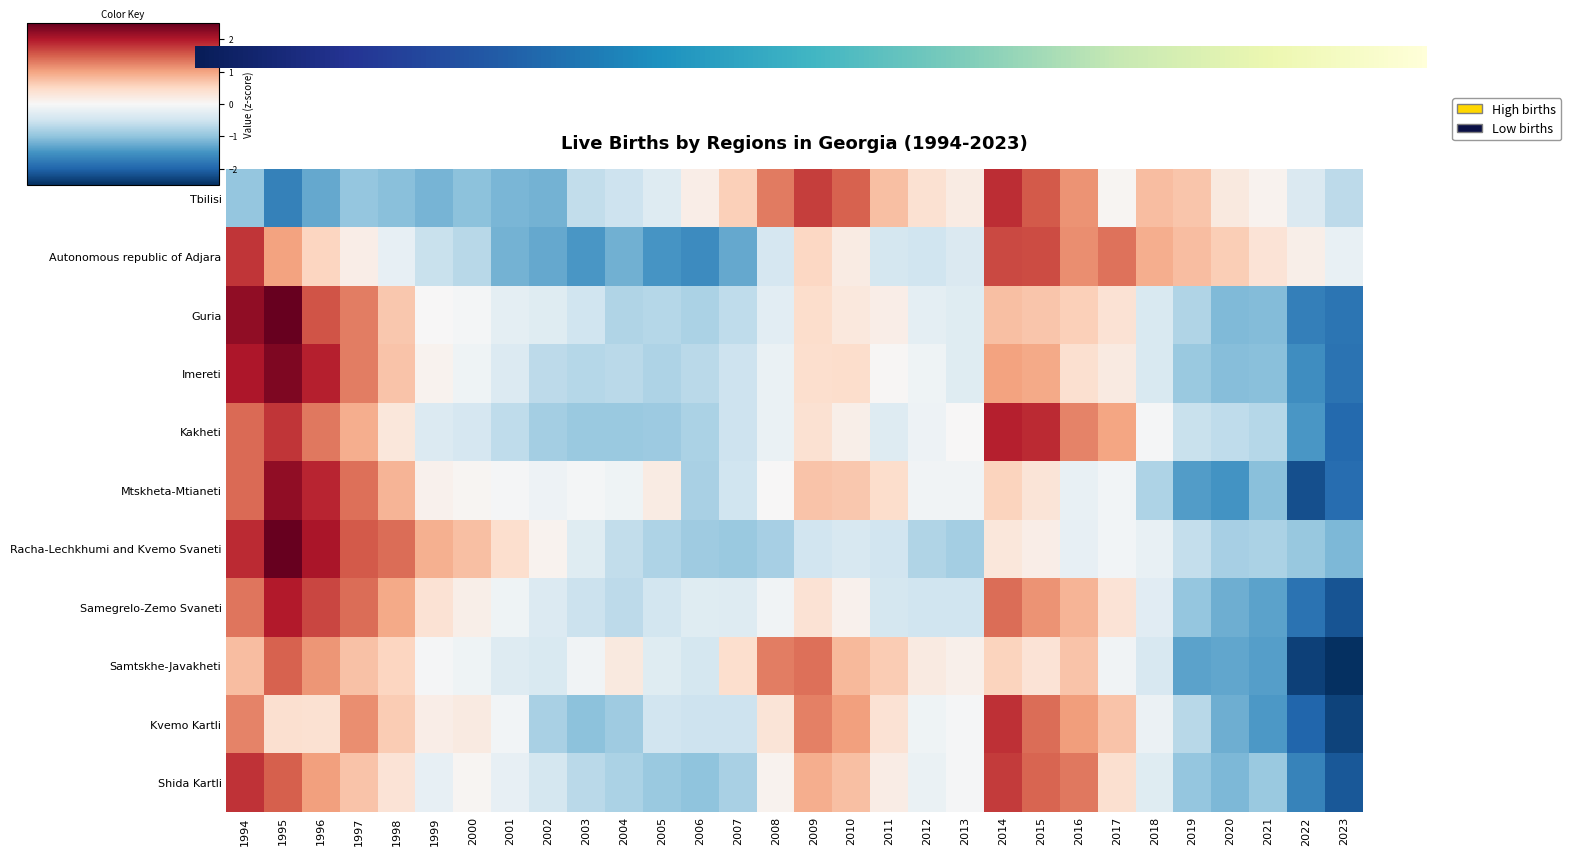

Reading right to left, what are all the values shown in this chart?

Tbilisi: -0.7	-0.4	0.1	0.3	0.7	0.8	0.0	1.1	1.5	1.9	0.2	0.4	0.7	1.5	1.7	1.3	0.6	0.2	-0.3	-0.5	-0.6	-1.2	-1.1	-1.0	-1.2	-1.1	-1.0	-1.3	-1.7	-1.0
Autonomous republic of Adjara: -0.2	0.1	0.3	0.6	0.8	0.9	1.4	1.2	1.6	1.6	-0.4	-0.5	-0.4	0.2	0.5	-0.4	-1.3	-1.6	-1.5	-1.2	-1.5	-1.3	-1.2	-0.7	-0.6	-0.2	0.2	0.5	1.0	1.8
Guria: -1.8	-1.7	-1.1	-1.1	-0.7	-0.4	0.4	0.6	0.7	0.8	-0.3	-0.2	0.2	0.3	0.4	-0.3	-0.6	-0.8	-0.7	-0.7	-0.5	-0.3	-0.2	-0.1	0.0	0.7	1.3	1.6	2.6	2.2
Imereti: -1.8	-1.6	-1.1	-1.1	-0.9	-0.4	0.2	0.4	0.9	1.0	-0.3	-0.1	0.0	0.4	0.4	-0.2	-0.5	-0.7	-0.8	-0.7	-0.7	-0.7	-0.3	-0.1	0.1	0.7	1.3	1.9	2.3	2.0
Kakheti: -1.9	-1.5	-0.7	-0.6	-0.6	-0.0	1.0	1.2	1.9	2.0	0.0	-0.1	-0.3	0.1	0.4	-0.2	-0.5	-0.8	-0.9	-0.9	-0.9	-0.9	-0.6	-0.4	-0.3	0.3	0.9	1.3	1.8	1.4
Mtskheta-Mtianeti: -1.9	-2.2	-1.0	-1.5	-1.4	-0.8	-0.1	-0.2	0.3	0.6	-0.1	-0.1	0.4	0.7	0.7	0.0	-0.5	-0.8	0.2	-0.1	-0.1	-0.1	-0.0	0.0	0.1	0.9	1.4	1.9	2.2	1.4
Racha-Lechkhumi and Kvemo Svaneti: -1.1	-0.9	-0.8	-0.8	-0.6	-0.2	-0.1	-0.2	0.2	0.3	-0.9	-0.8	-0.5	-0.4	-0.5	-0.8	-0.9	-0.9	-0.8	-0.6	-0.3	0.1	0.4	0.8	0.9	1.4	1.5	2.0	2.7	1.9
Samegrelo-Zemo Svaneti: -2.2	-1.8	-1.3	-1.2	-1.0	-0.3	0.4	0.8	1.1	1.4	-0.5	-0.5	-0.4	0.1	0.4	-0.1	-0.3	-0.3	-0.5	-0.7	-0.5	-0.3	-0.1	0.1	0.4	0.9	1.4	1.7	2.0	1.3
Samtskhe-Javakheti: -2.8	-2.3	-1.4	-1.3	-1.3	-0.4	-0.1	0.7	0.3	0.5	0.1	0.2	0.6	0.8	1.4	1.3	0.4	-0.4	-0.3	0.2	-0.1	-0.4	-0.3	-0.1	-0.0	0.5	0.7	1.1	1.5	0.8
Kvemo Kartli: -2.3	-2.0	-1.4	-1.2	-0.7	-0.1	0.7	1.1	1.4	1.8	-0.0	-0.1	0.4	1.0	1.3	0.3	-0.5	-0.5	-0.5	-0.9	-1.0	-0.8	-0.1	0.2	0.2	0.6	1.2	0.4	0.4	1.2
Shida Kartli: -2.1	-1.7	-0.9	-1.1	-1.0	-0.3	0.4	1.3	1.5	1.8	-0.0	-0.2	0.2	0.7	0.9	0.1	-0.8	-1.0	-0.9	-0.8	-0.7	-0.4	-0.2	0.1	-0.2	0.3	0.7	1.0	1.5	1.8